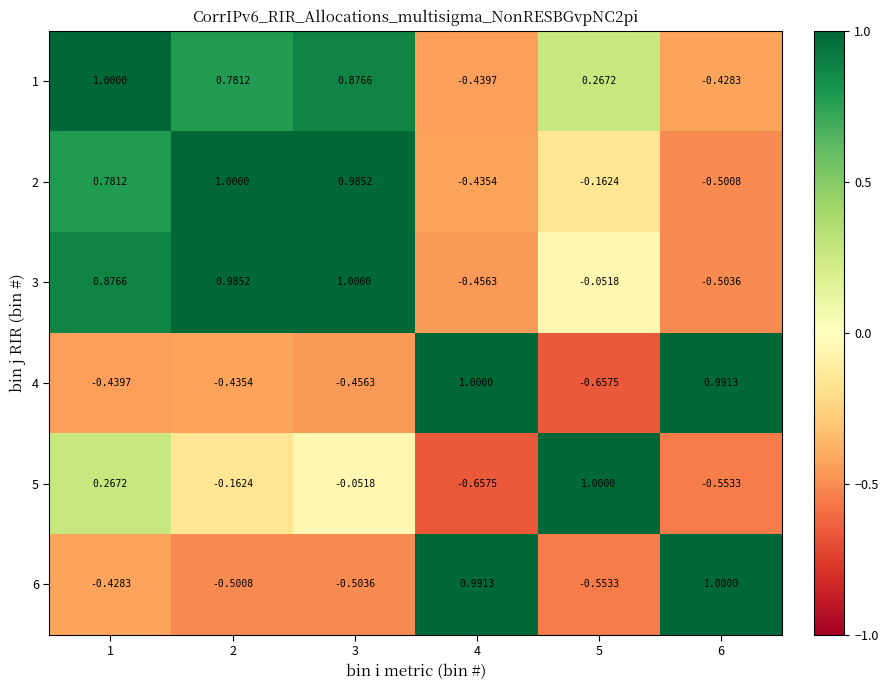

Is the value of 1 at 5 greater than the value of 4 at 3?

Yes